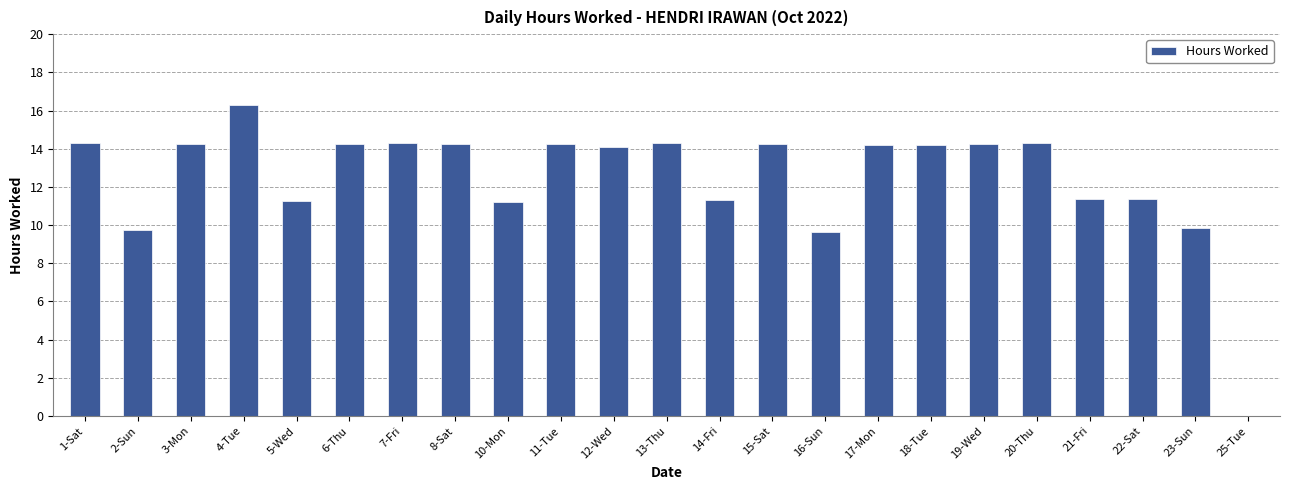

Between 22-Sat and 25-Tue, which is larger?

22-Sat